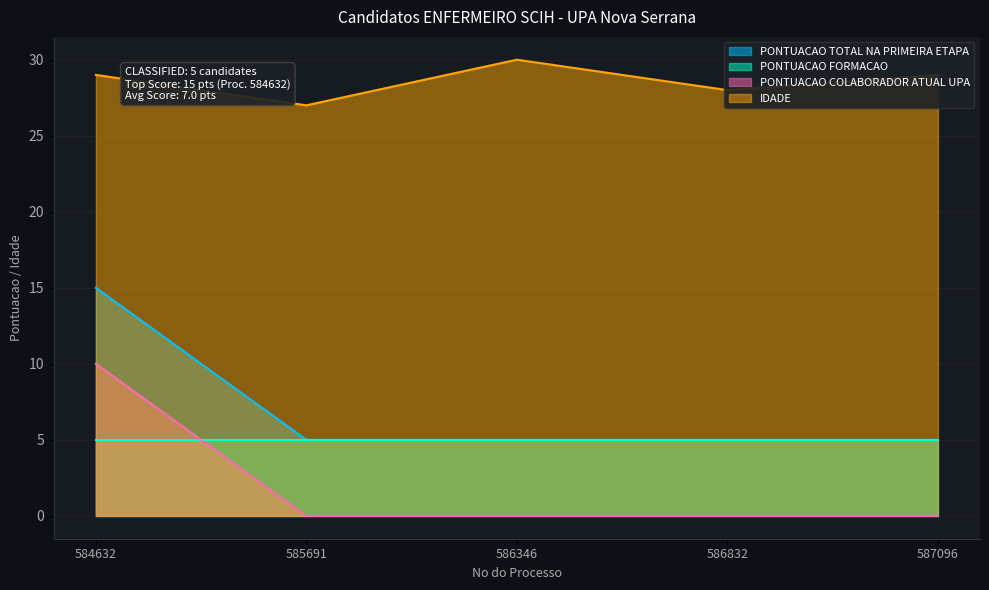

What is the approximate value of IDADE at 586346?

30